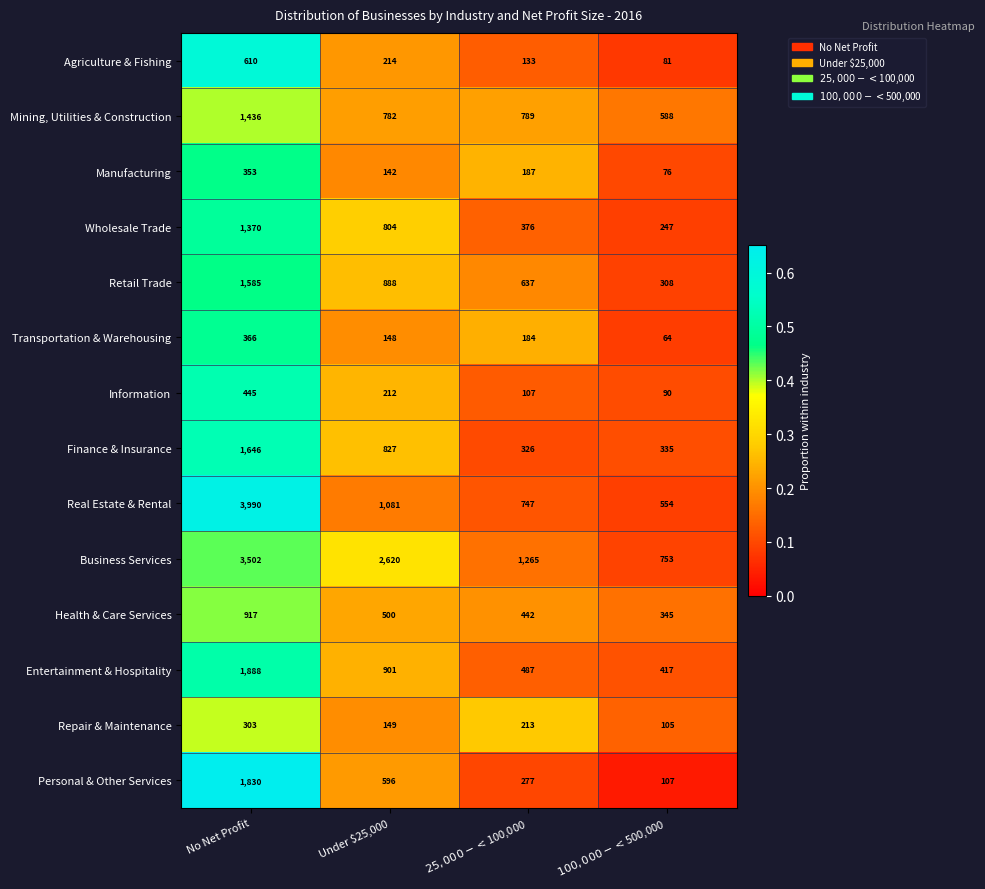

At which category does the chart reach its minimum across all series?

$100,000-<$500,000